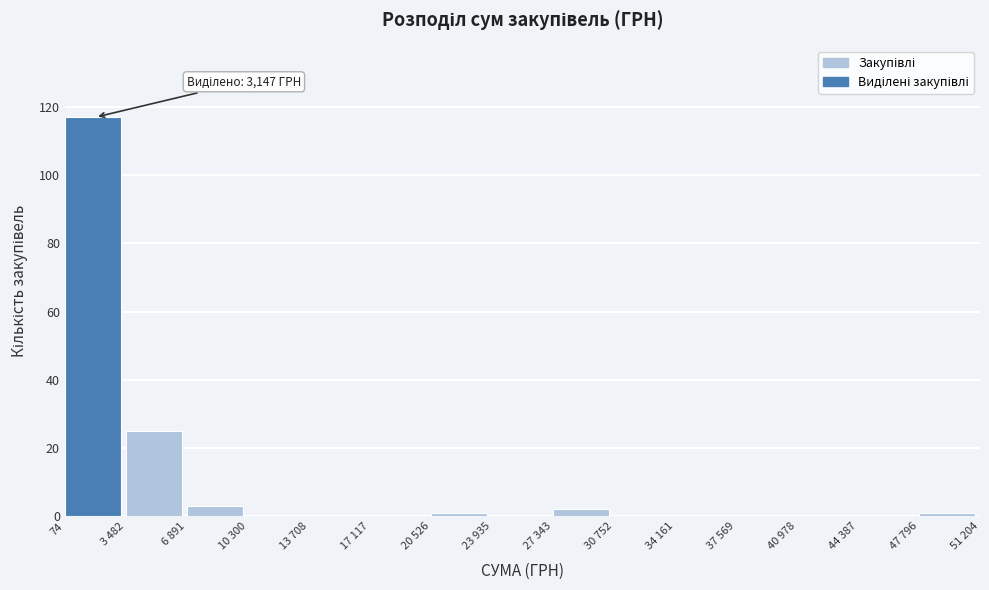

Reading left to right, what are all the values shown in this chart?

74=117	3 482=25	6 891=3	10 300=0	13 708=0	17 117=0	20 526=1	23 935=0	27 343=2	30 752=0	34 161=0	37 569=0	40 978=0	44 387=0	47 796=1